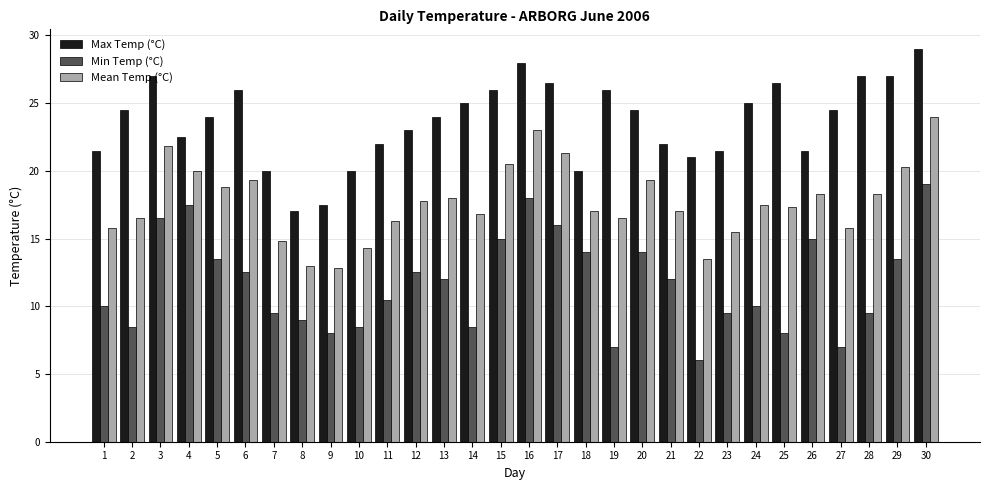

What is the sum of all Min Temp (°C) values?

350.5